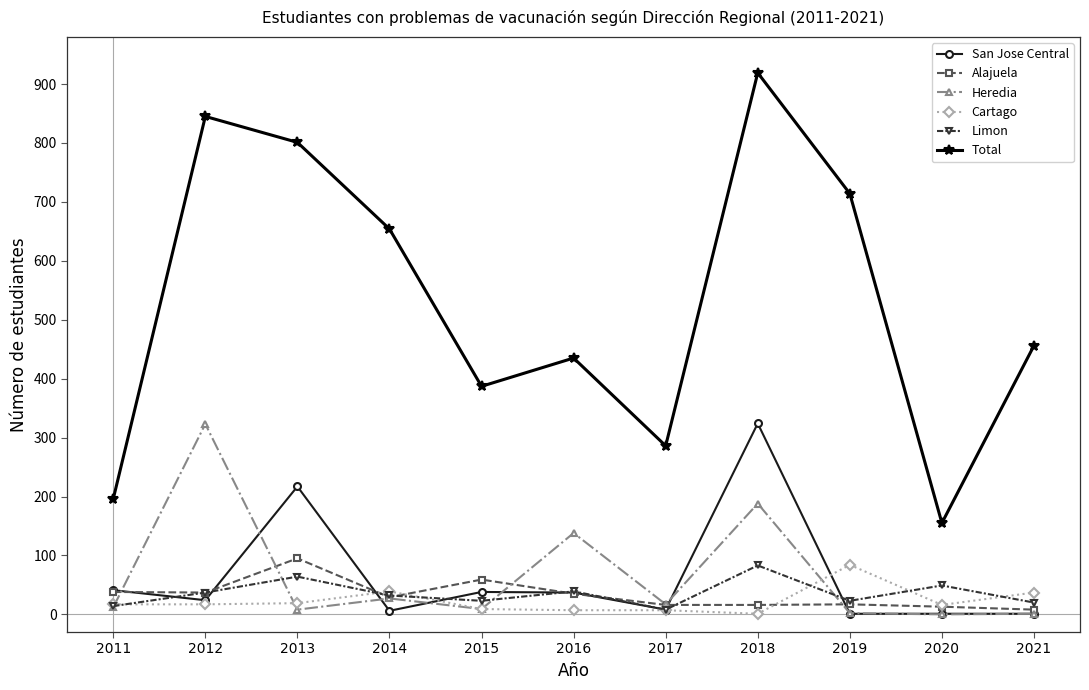

Which series changed the most between 2011 and 2014?

Total